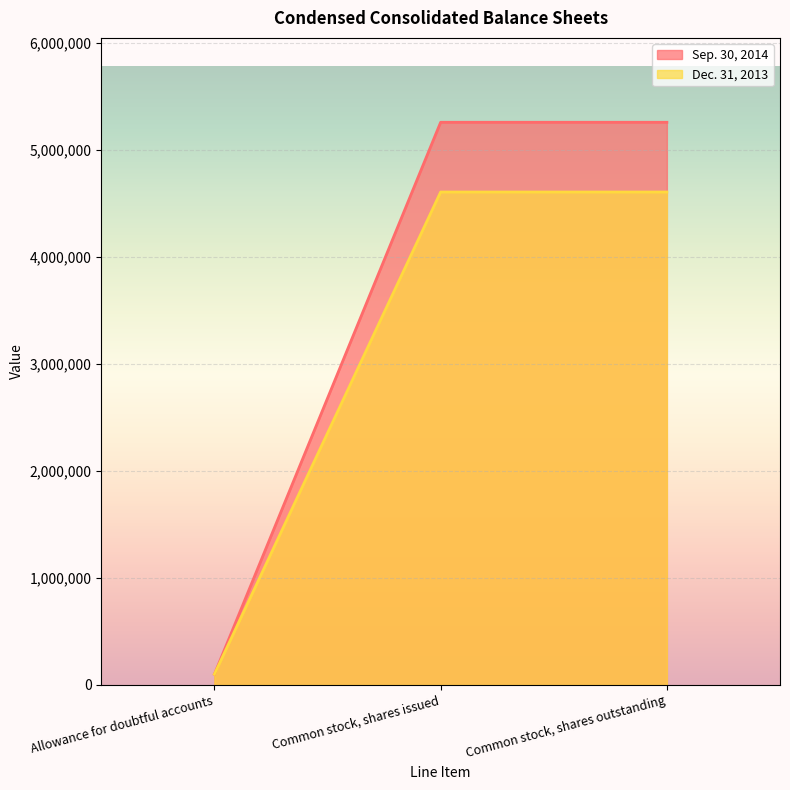

List the labels in order of Sep. 30, 2014 value, largest first.

Common stock, shares issued, Common stock, shares outstanding, Allowance for doubtful accounts